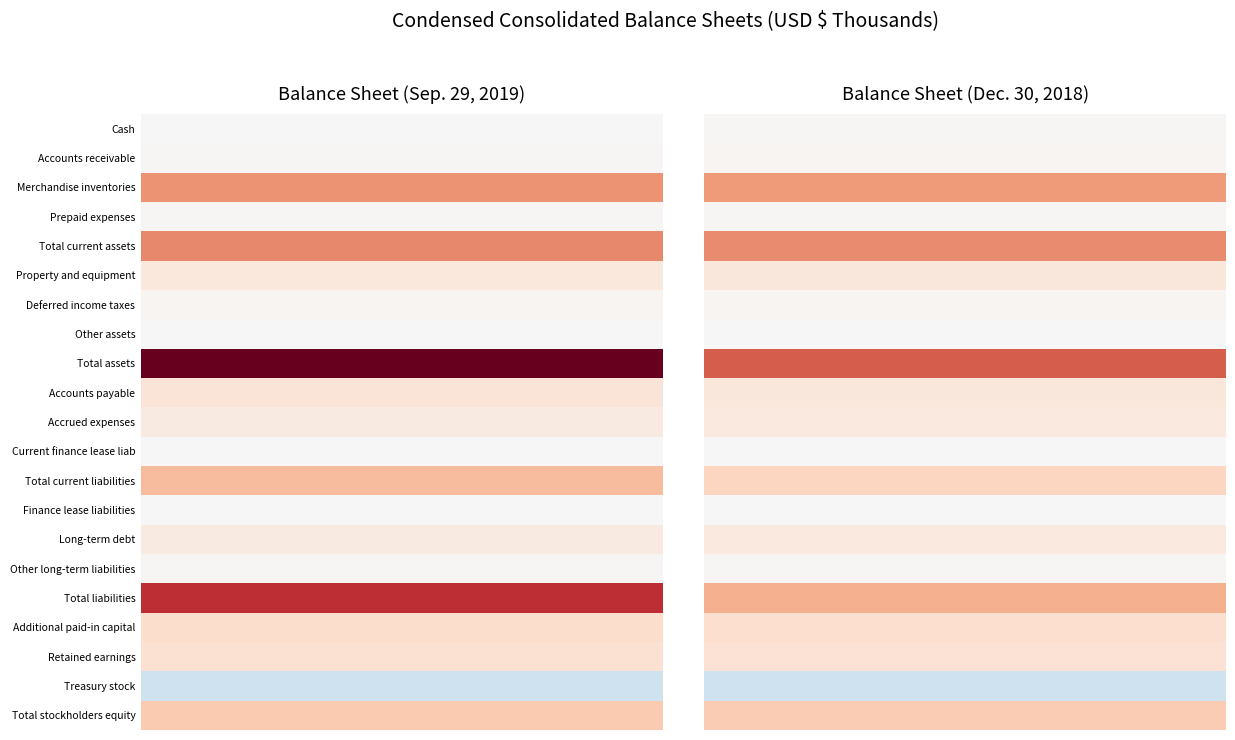

Is the value of Finance lease liabilities at 1 greater than the value of Other long-term liabilities at 1?

No